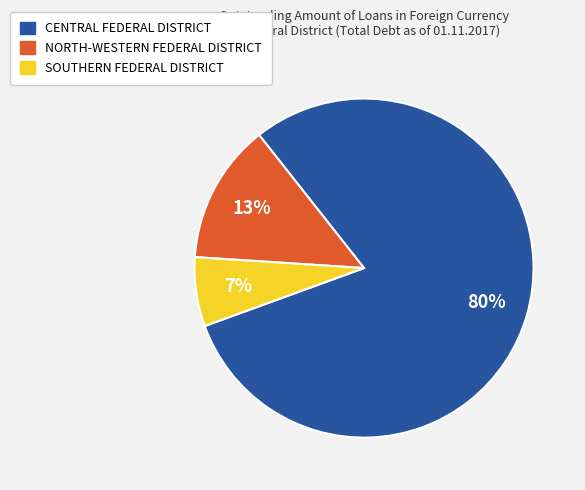

Is the sum of SOUTHERN FEDERAL DISTRICT and NORTH-WESTERN FEDERAL DISTRICT greater than half?

No